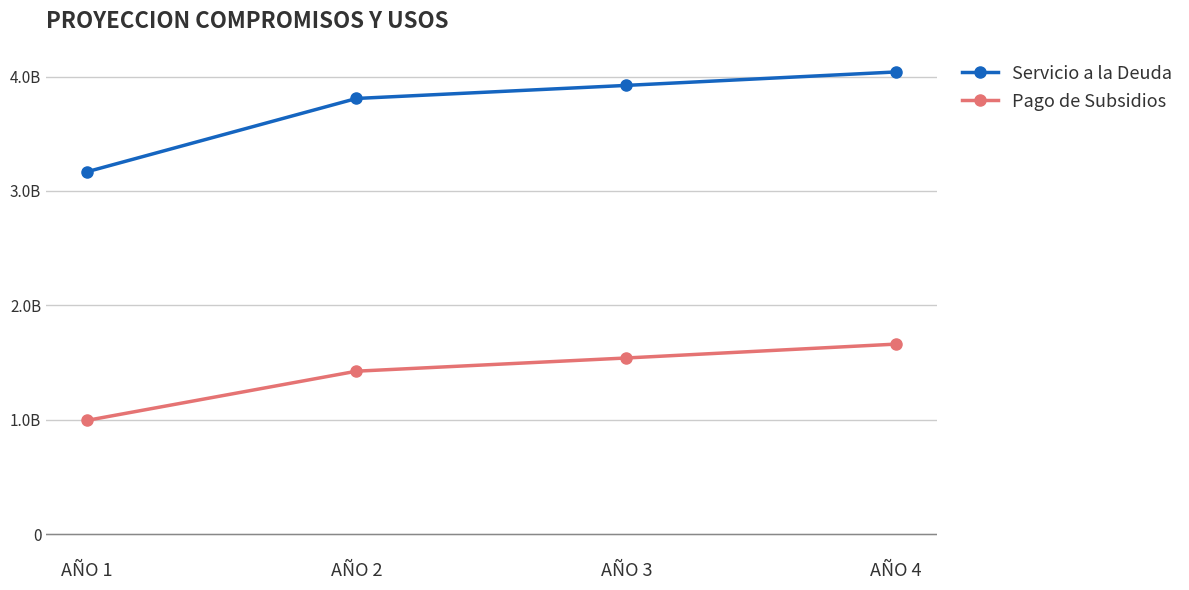

Reading left to right, what are all the values shown in this chart?

Servicio a la Deuda: AÑO 1=3166884457	AÑO 2=3808868883	AÑO 3=3923134949	AÑO 4=4040828997
Pago de Subsidios: AÑO 1=993051262	AÑO 2=1423974813	AÑO 3=1539472000	AÑO 4=1660987520